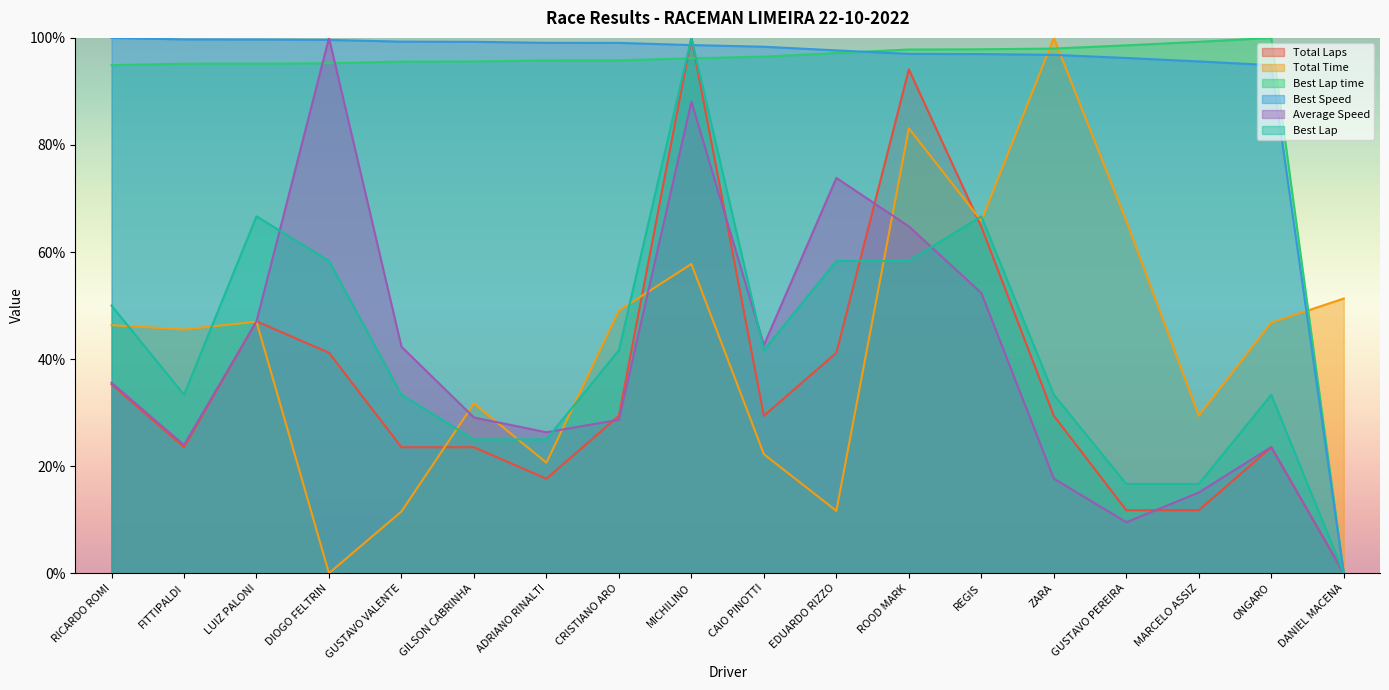

What is the maximum value for Best Lap time?

100.0